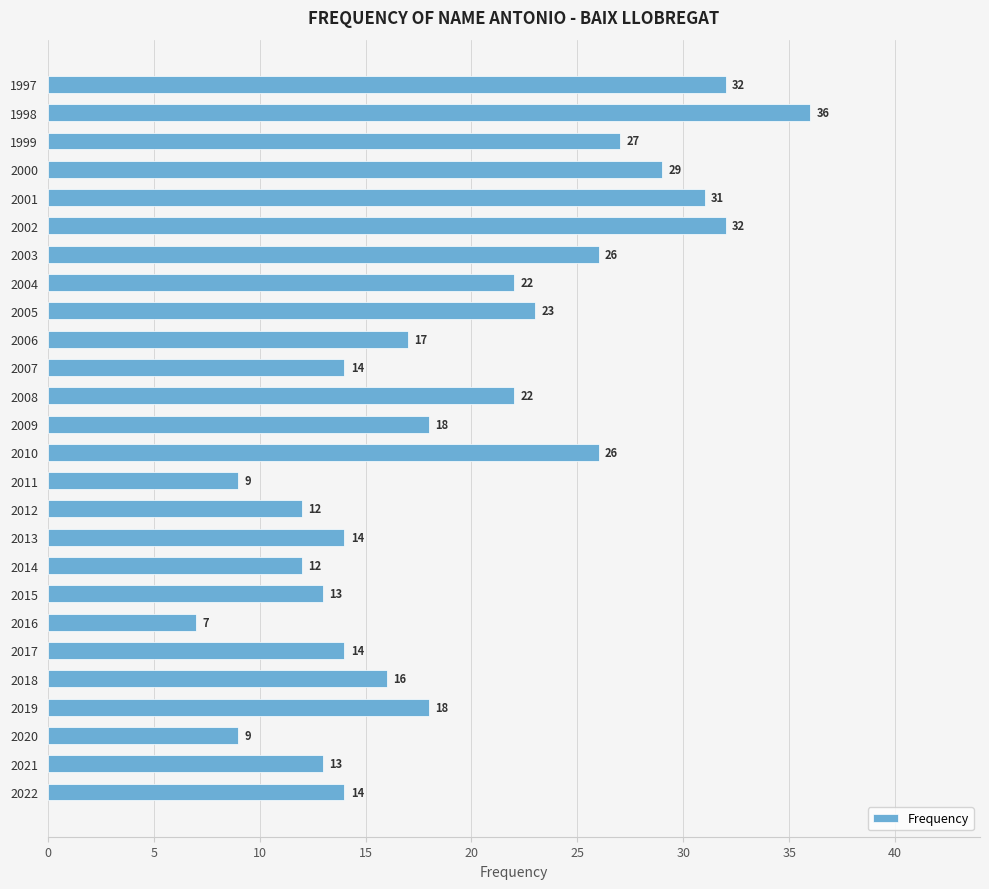

True or false: the data shows 22 at 2004.

True